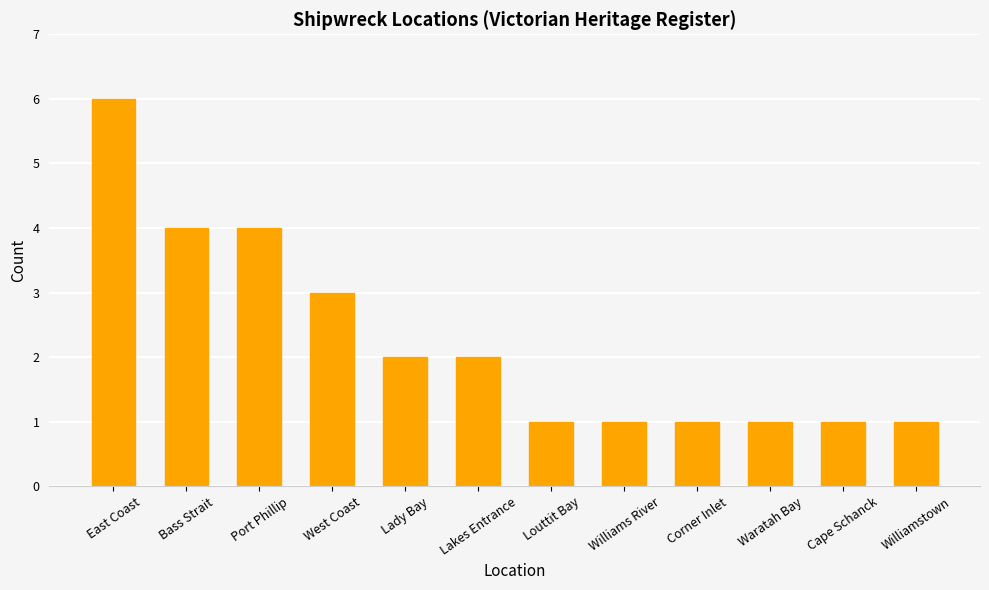

What is the change in value from Port Phillip to Corner Inlet?

-3